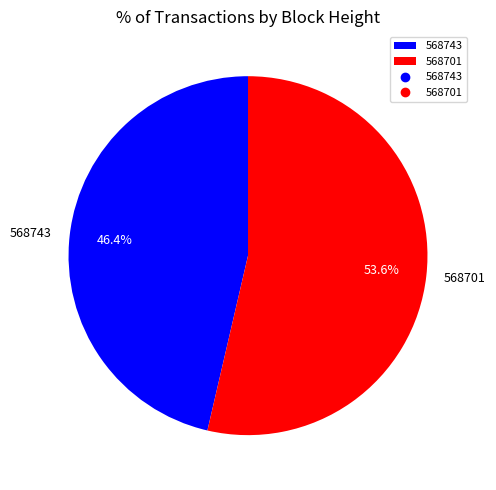

Between 568701 and 568743, which is larger?

568701